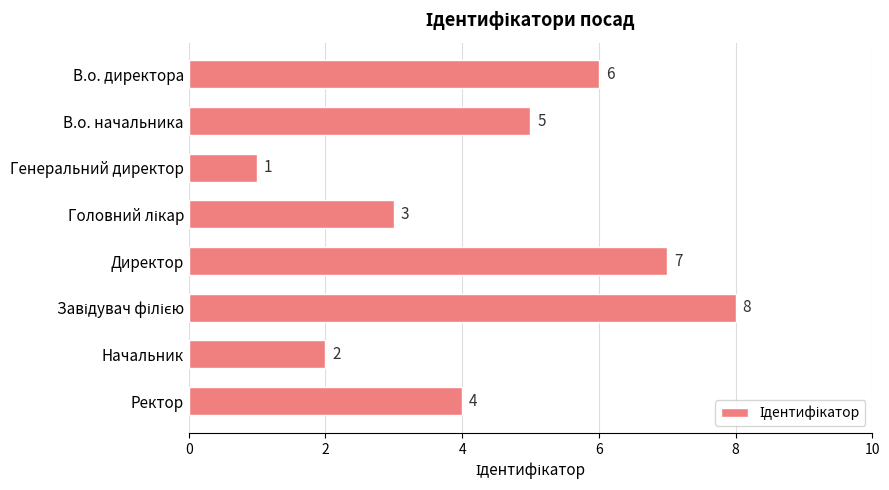

The value at Начальник is 2. True or false?

True